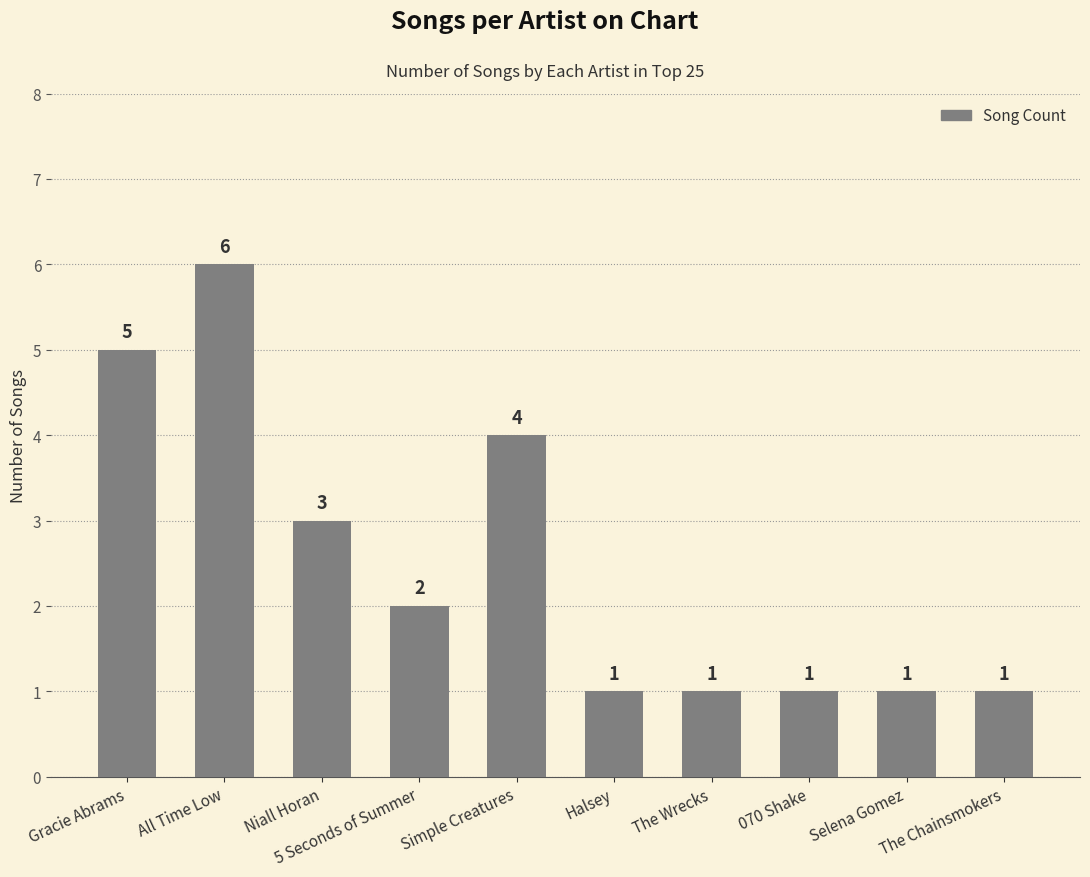

What is the sum of all values?

25